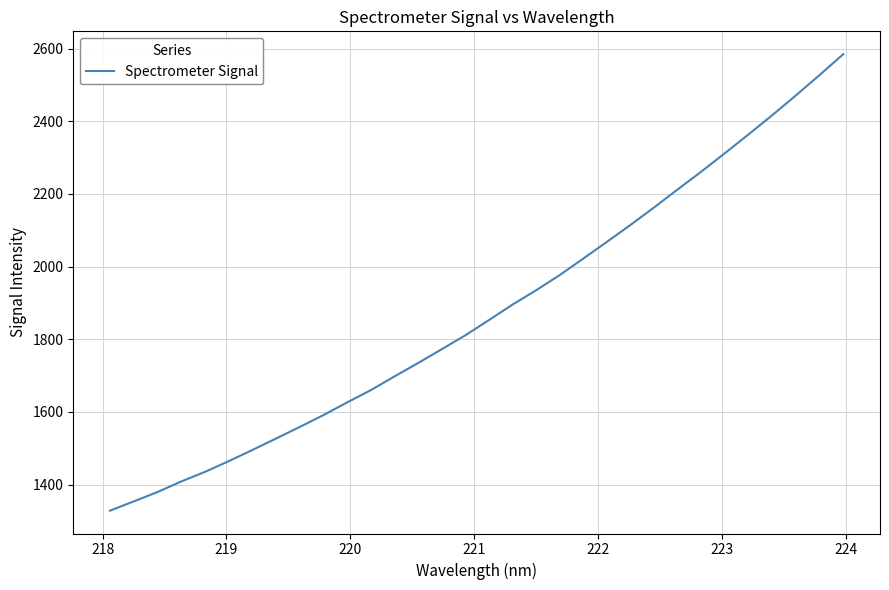

What is the greatest value displayed?

2584.6